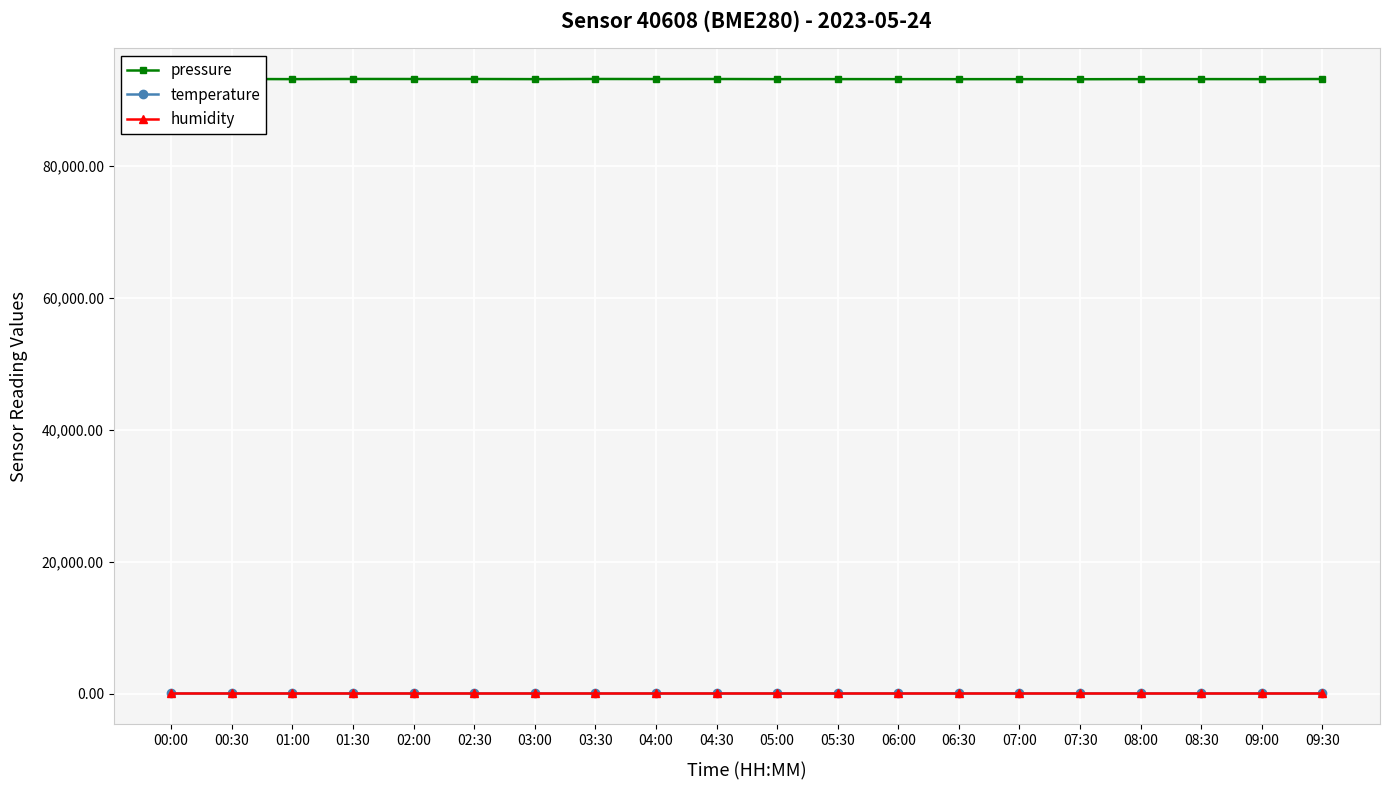

True or false: pressure and humidity cross at least once.

False